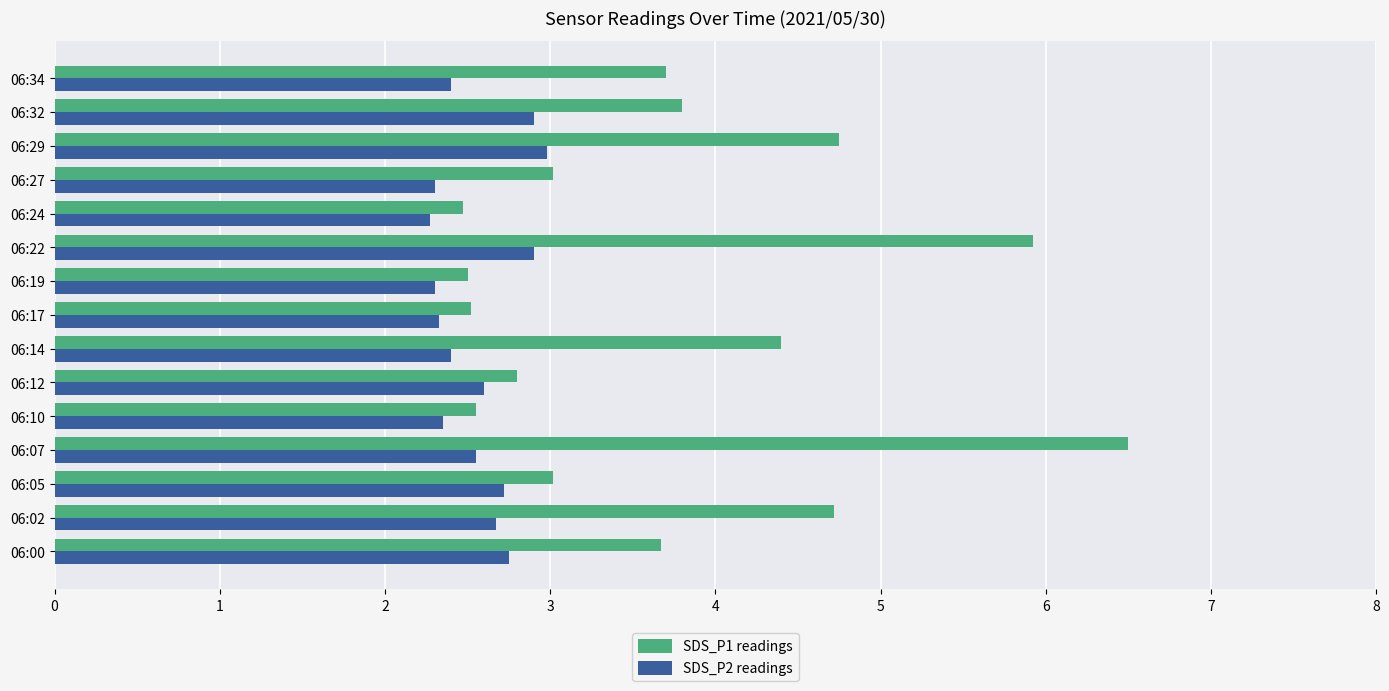

Which series changed the most between 06:00 and 06:10?

SDS_P1 readings